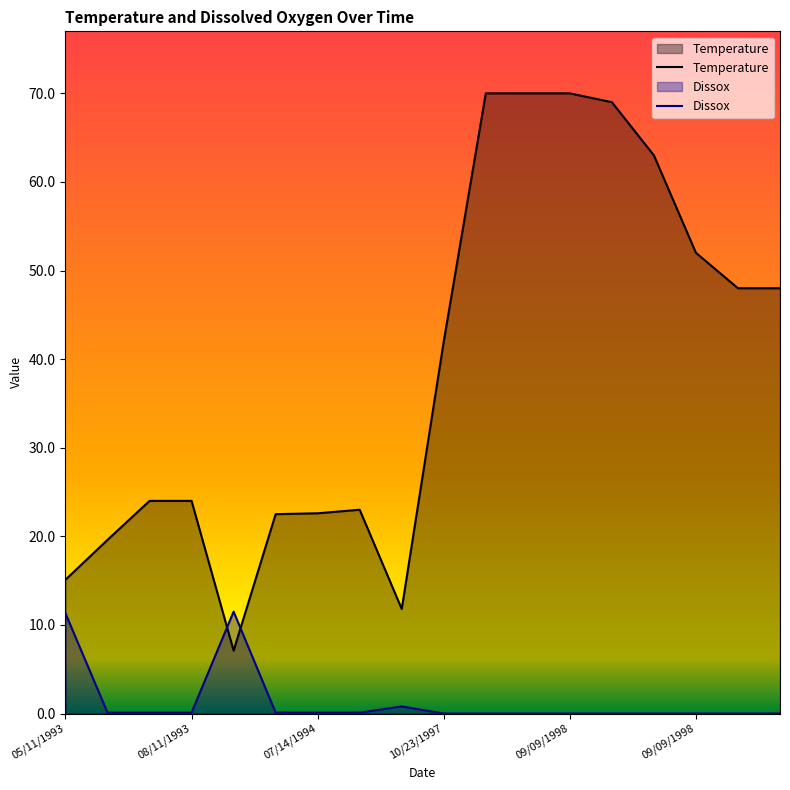

List the series in order of their peak value, lowest first.

Dissox, Temperature